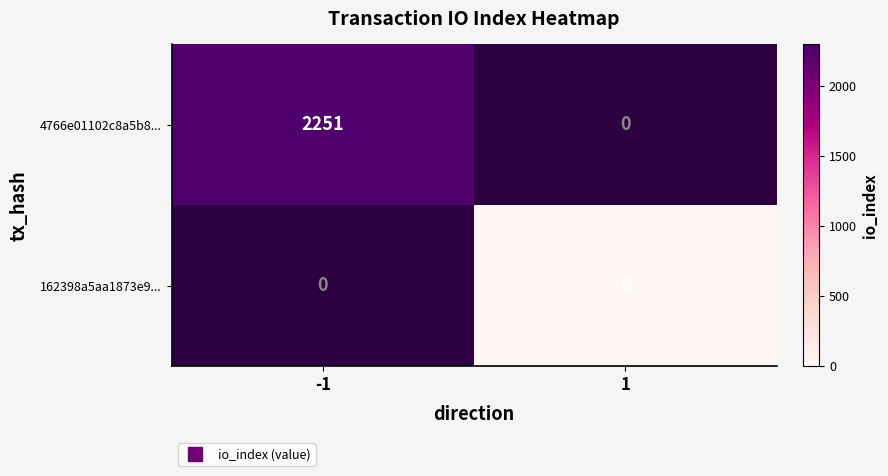

What is the average value of the 4766e01102c8a5b8... series?

1126